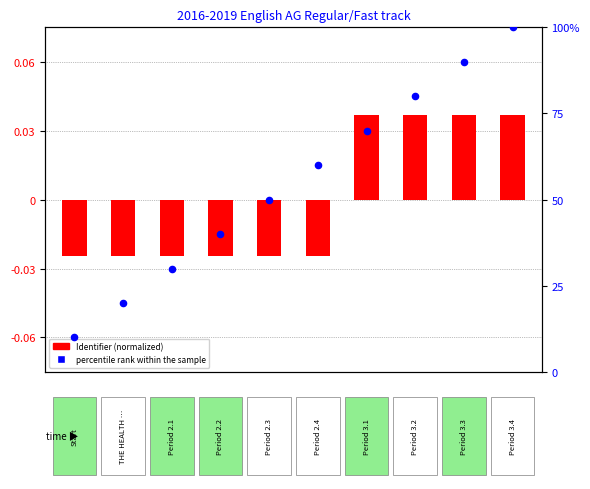

What is the total value across all series at 0?

20.0